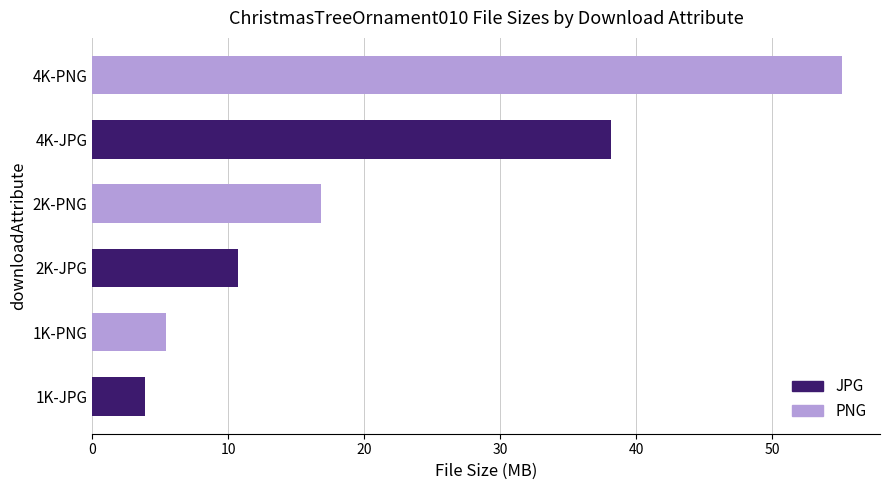

At which label does JPG reach its minimum?

1K-JPG